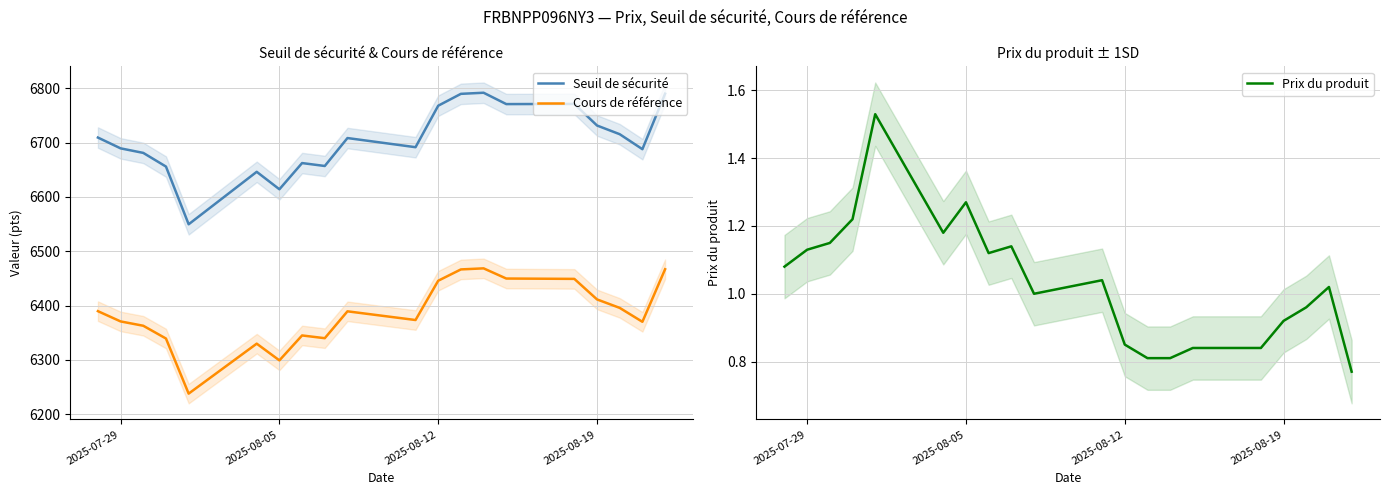

True or false: Seuil de sécurité and Cours de référence intersect in this chart.

False